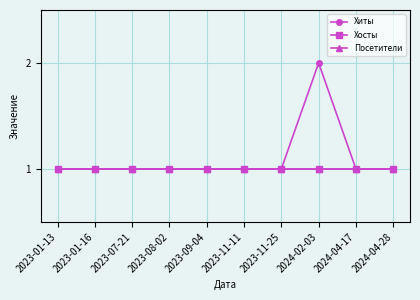

What is the highest value of the Хиты series?

2